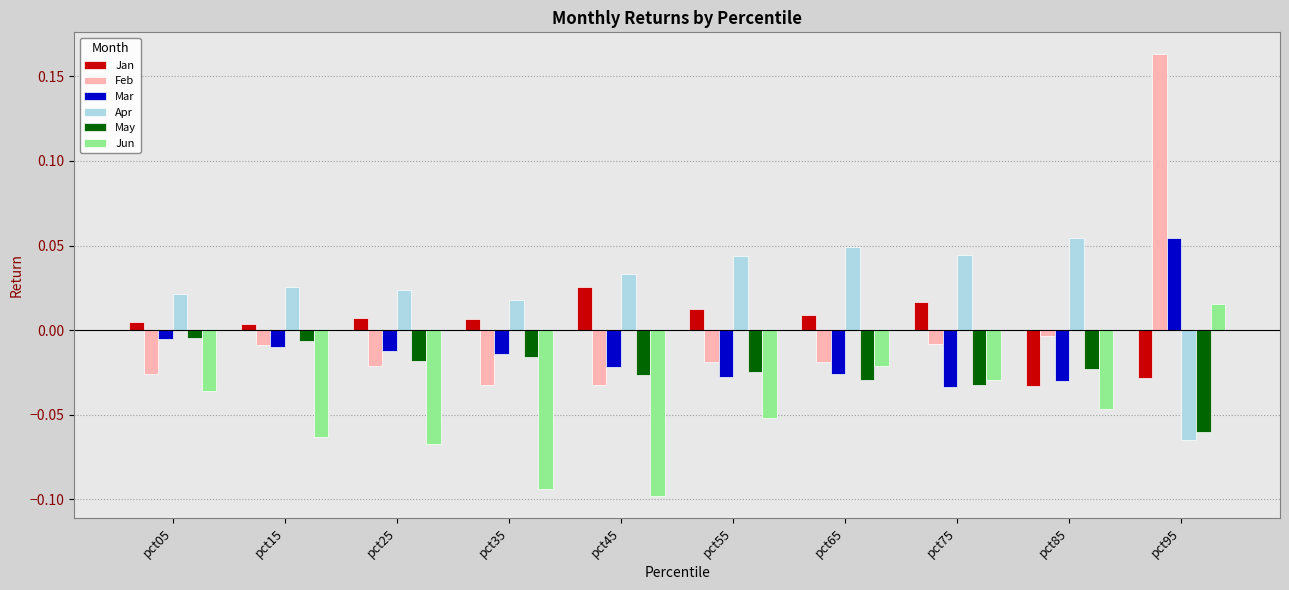

What are all the series names shown in the legend?

Jan, Feb, Mar, Apr, May, Jun